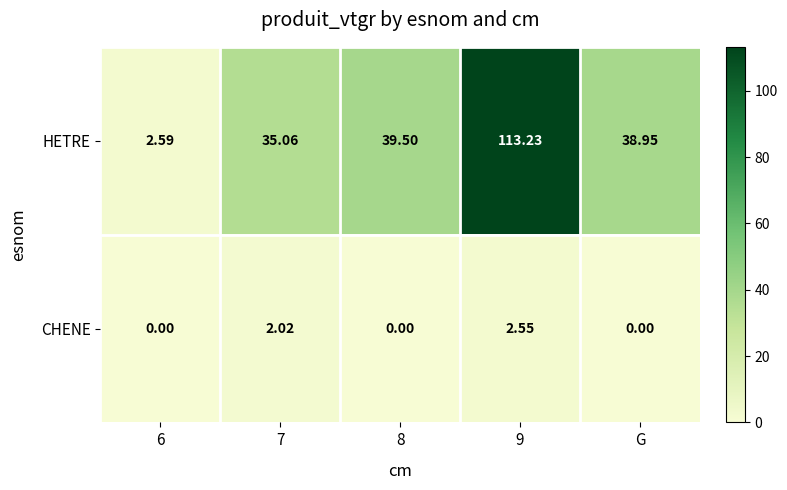

Between 6 and 8, which series saw the biggest shift?

HETRE